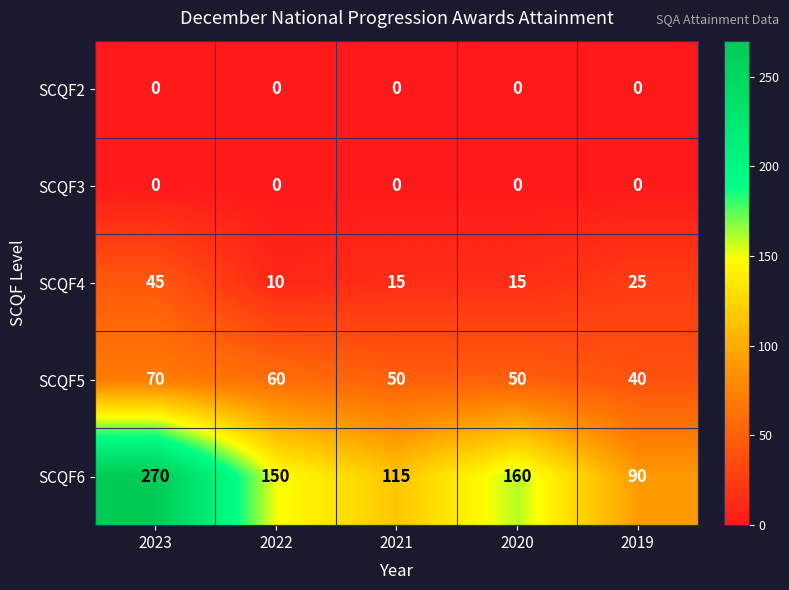

The value of SCQF6 at 2022 is 150. True or false?

True